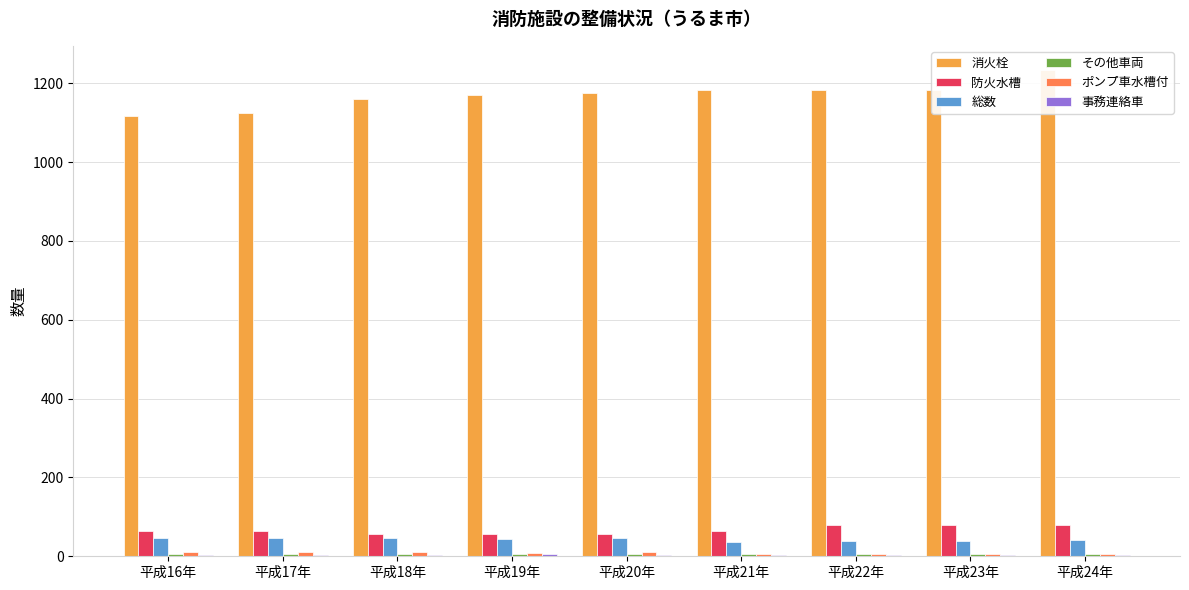

Rank the series by their maximum value, from highest to lowest.

消火栓, 防火水槽, 総数, ポンプ車水槽付, その他車両, 事務連絡車